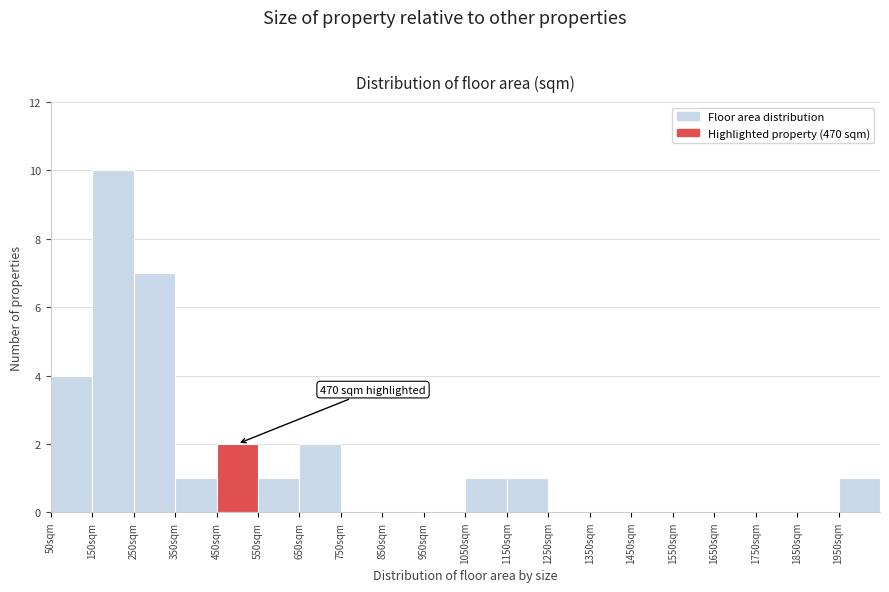

Which range on the x-axis has the tallest bar?

150 to 250